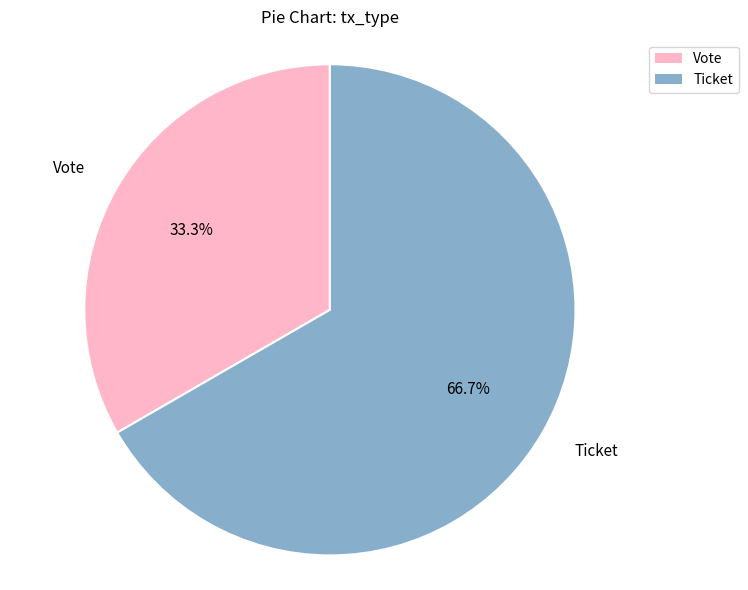

Approximately how many times larger is the value at Ticket compared to Vote?

2.0